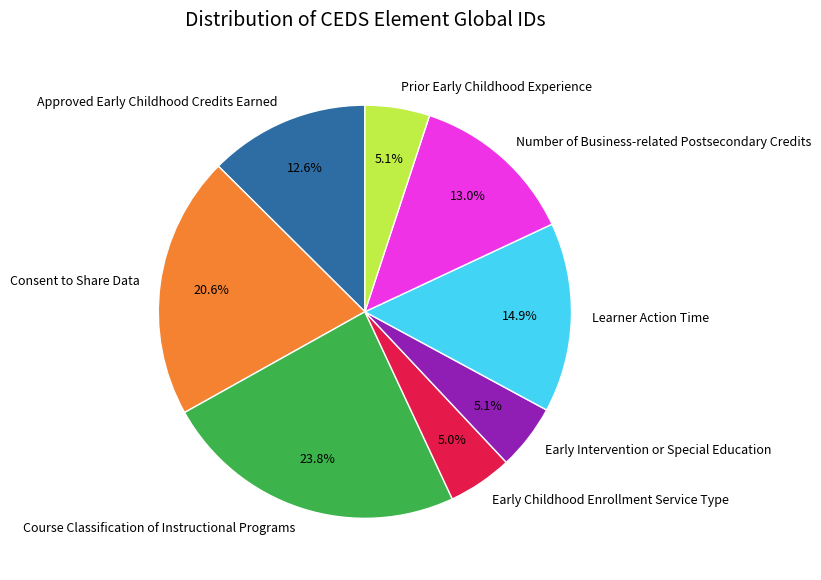

Count the number of slices in the pie.

8